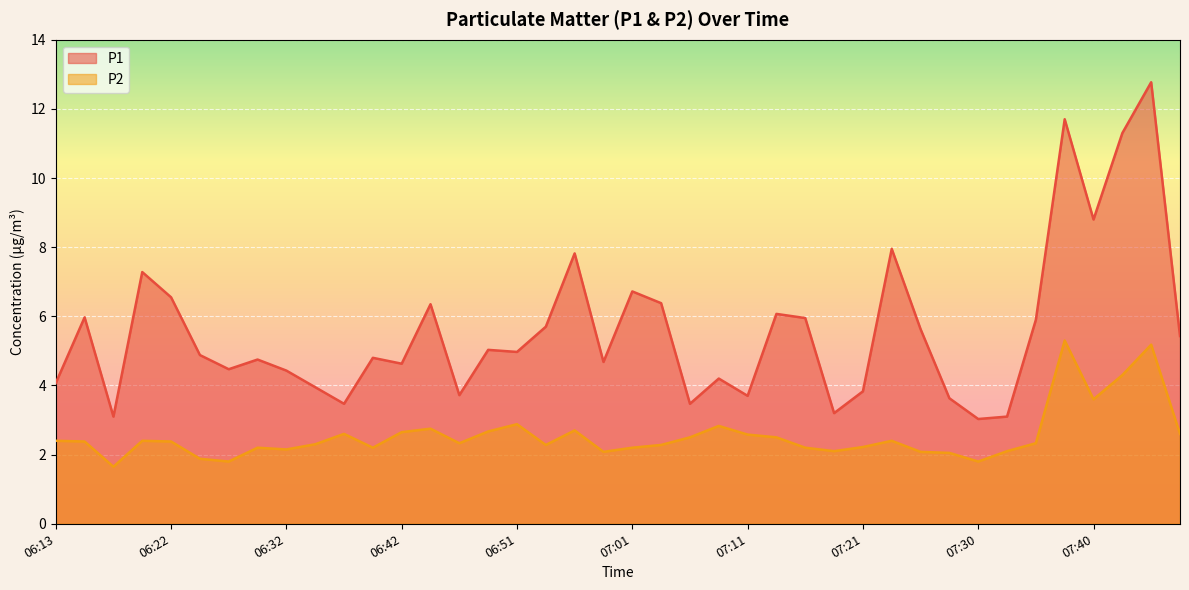

Where does the P2 series first go above 2?

06:13